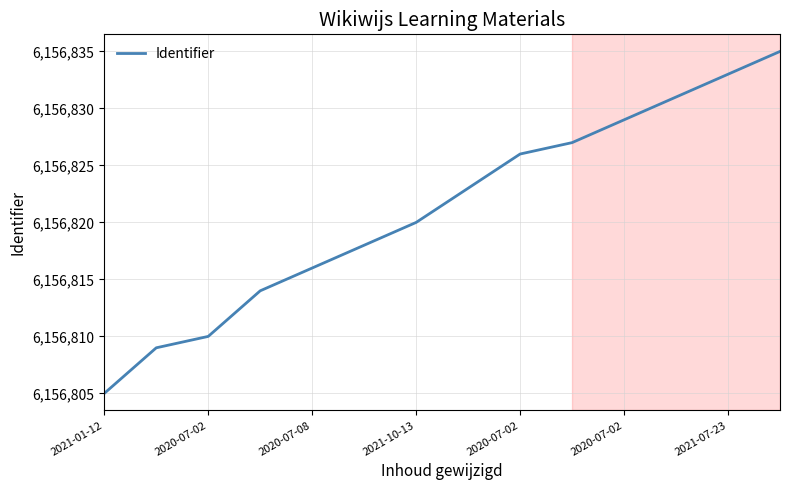

What is the maximum value shown in the chart?

6156835